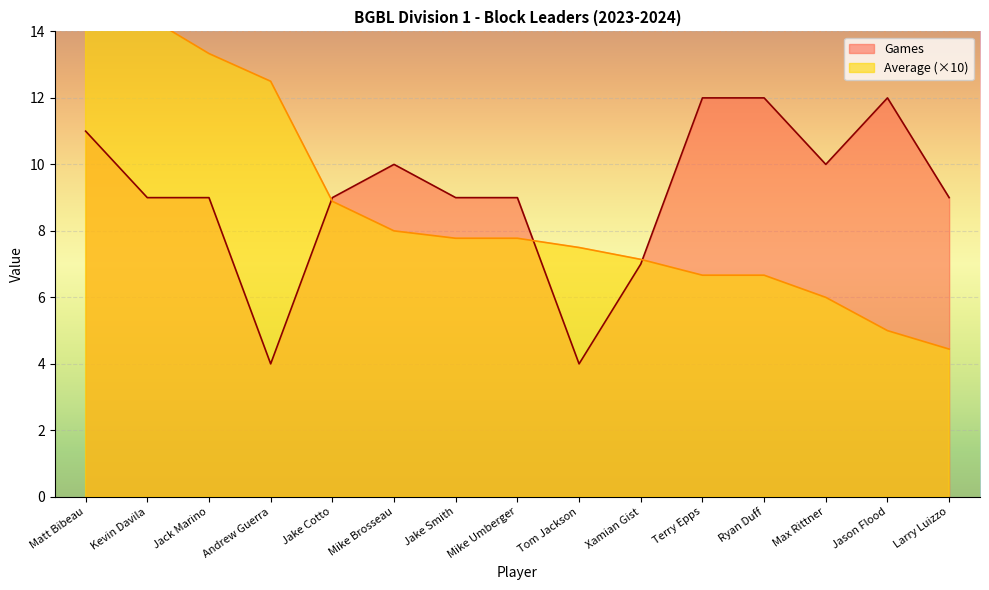

What is the smallest value displayed?

4.0